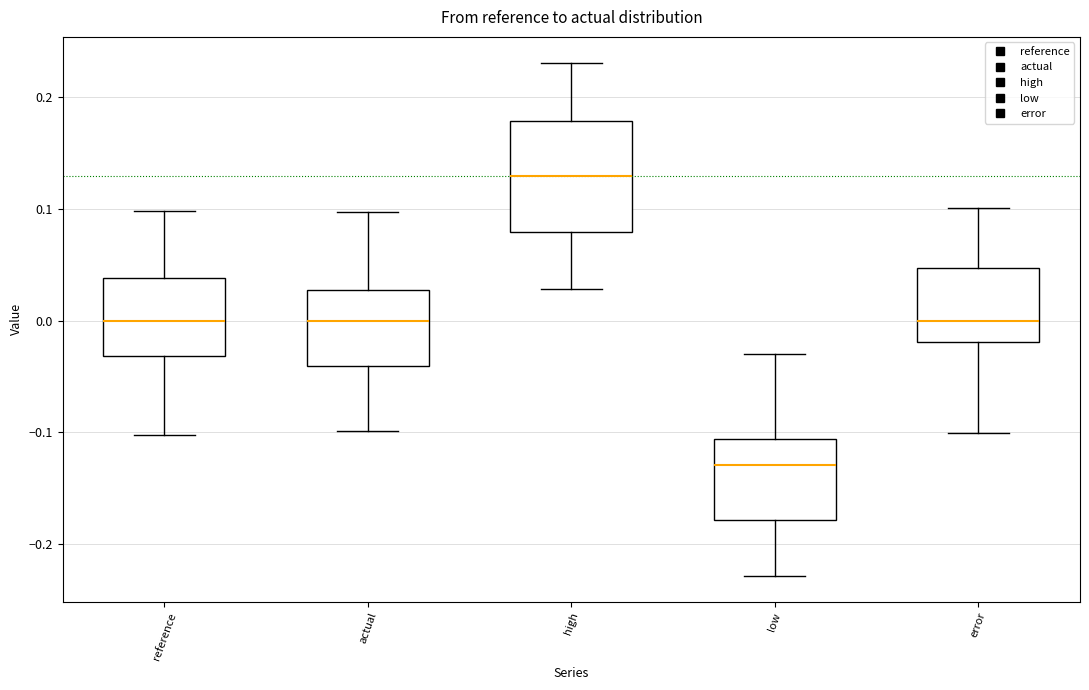

Where does the lower whisker of the box for error end on the y-axis? The values are not printed on the chart, so give them approximately, as read against the axis.

-0.10